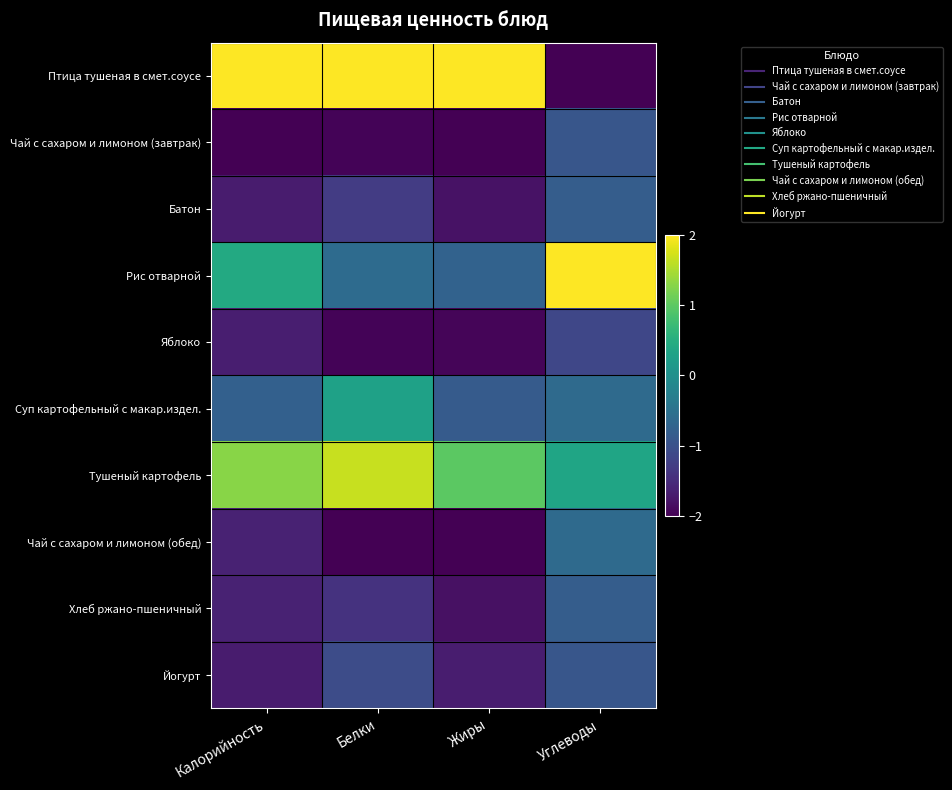

Reading right to left, list all the values displayed in this chart.

Птица тушеная в смет.соусе: Углеводы=-2.0	Жиры=2.0	Белки=2.0	Калорийность=2.0
Чай с сахаром и лимоном (завтрак): Углеводы=-0.9	Жиры=-2.0	Белки=-2.0	Калорийность=-2.0
Батон: Углеводы=-0.8	Жиры=-1.8	Белки=-1.3	Калорийность=-1.7
Рис отварной: Углеводы=2.0	Жиры=-0.7	Белки=-0.6	Калорийность=0.4
Яблоко: Углеводы=-1.1	Жиры=-1.9	Белки=-2.0	Калорийность=-1.7
Суп картофельный с макар.издел.: Углеводы=-0.6	Жиры=-0.8	Белки=0.3	Калорийность=-0.8
Тушеный картофель: Углеводы=0.4	Жиры=1.0	Белки=1.7	Калорийность=1.3
Чай с сахаром и лимоном (обед): Углеводы=-0.6	Жиры=-2.0	Белки=-2.0	Калорийность=-1.6
Хлеб ржано-пшеничный: Углеводы=-0.8	Жиры=-1.8	Белки=-1.4	Калорийность=-1.6
Йогурт: Углеводы=-0.9	Жиры=-1.7	Белки=-1.1	Калорийность=-1.7